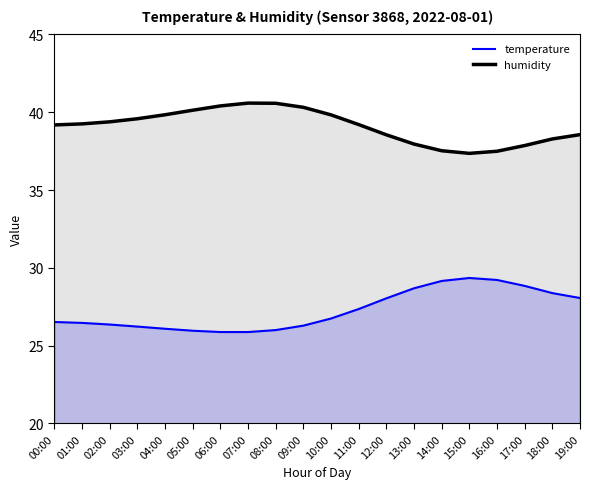

Rank the series by their average value, from lowest to highest.

temperature, humidity